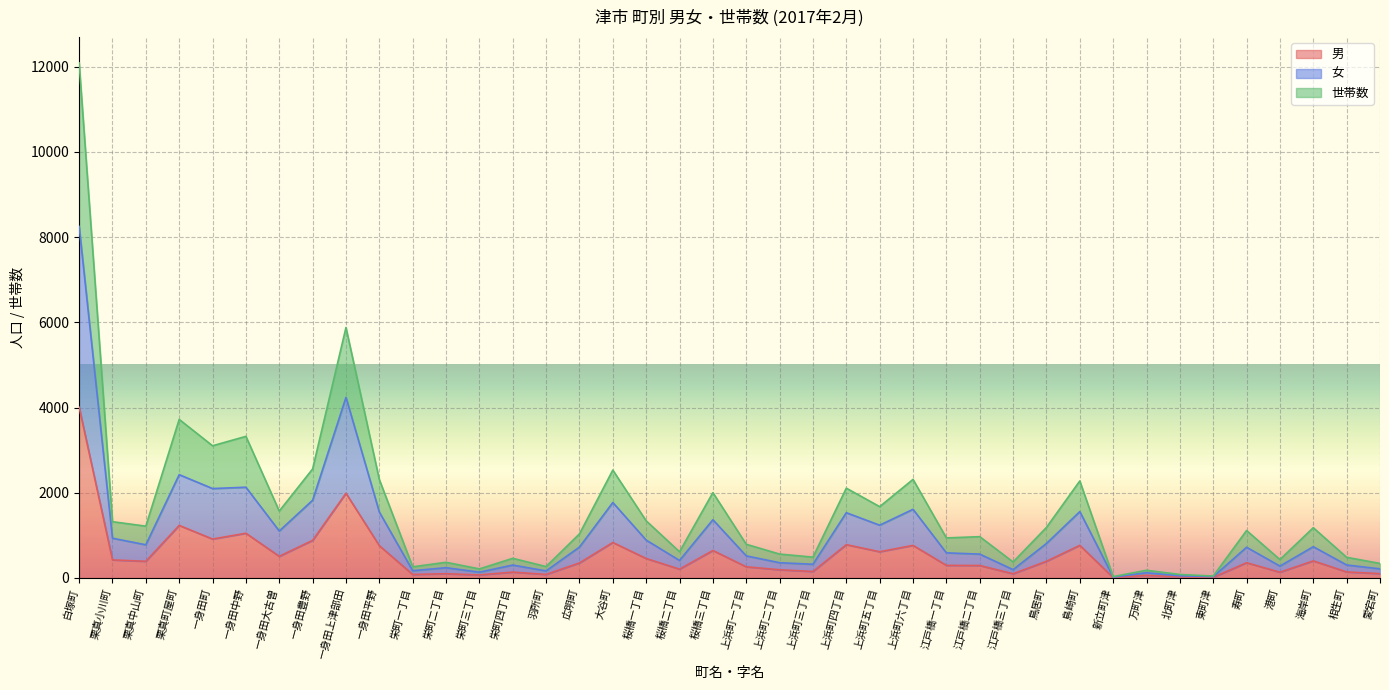

How many lines are shown in the chart?

3